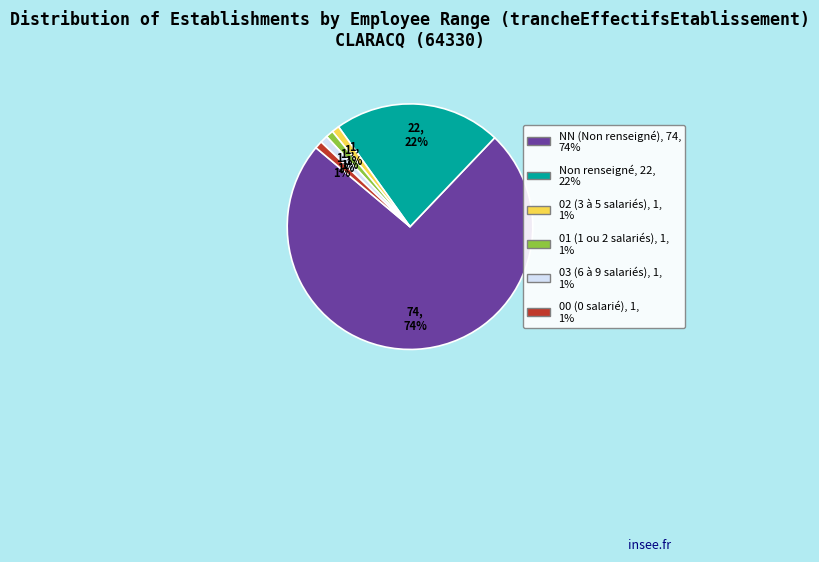

How many segments does this pie chart have?

6